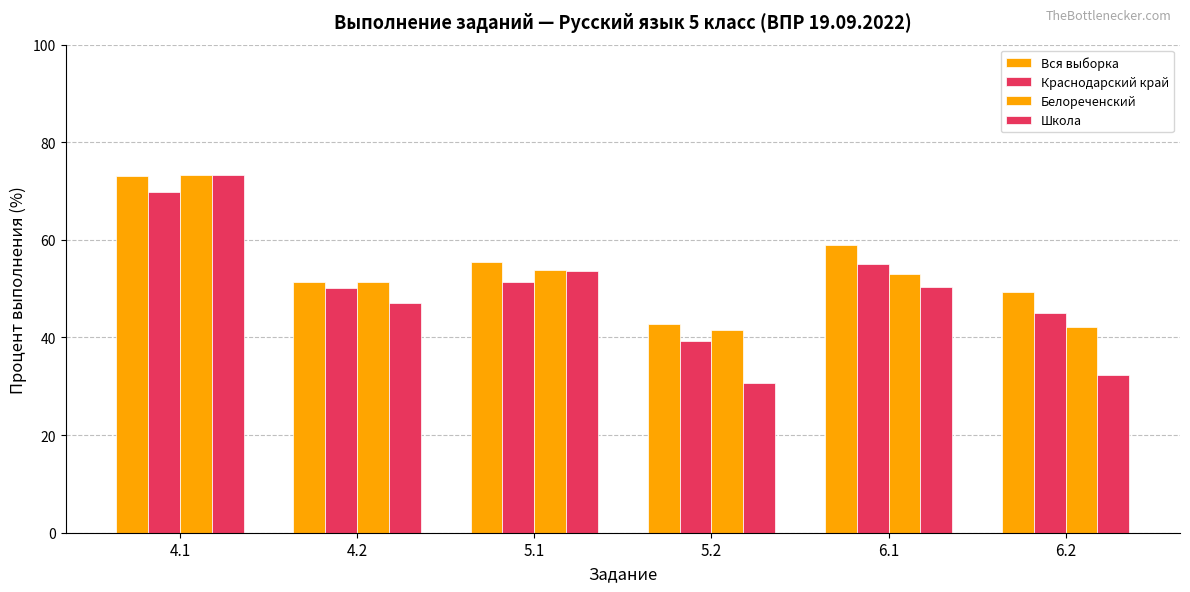

Are the bars horizontal?

No